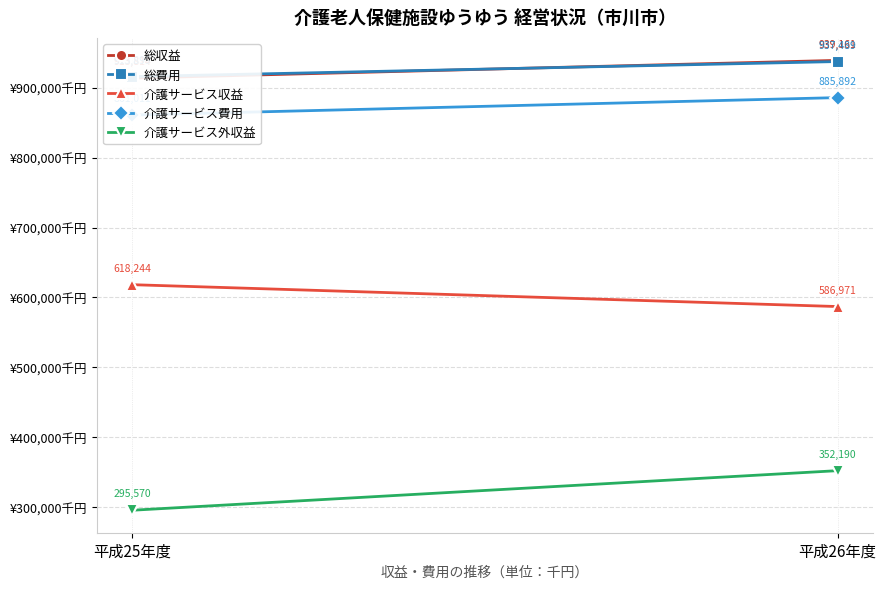

What position from the left is 平成25年度?

1